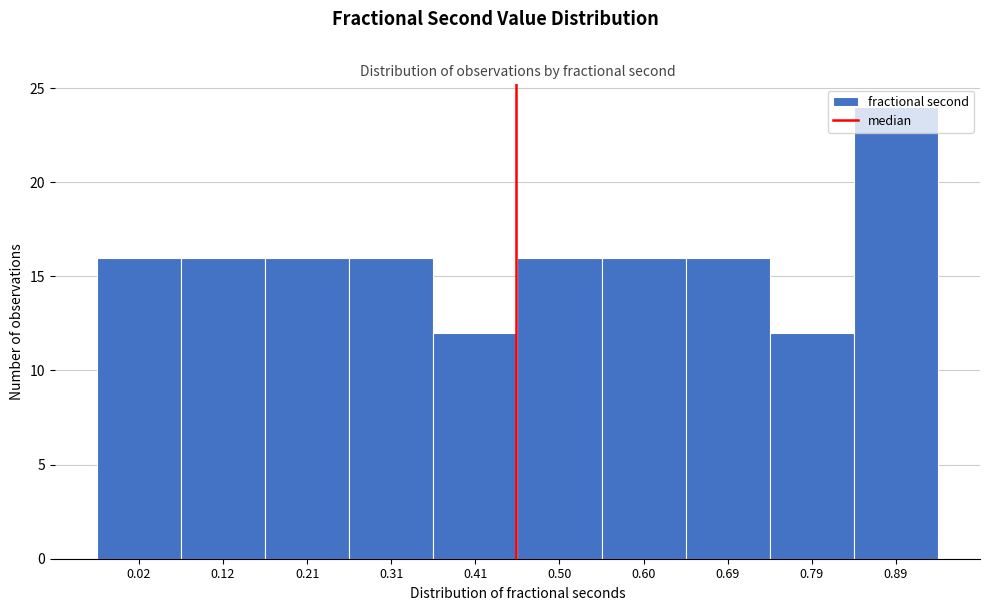

Is it true that the value at 0.60 is 16?

True